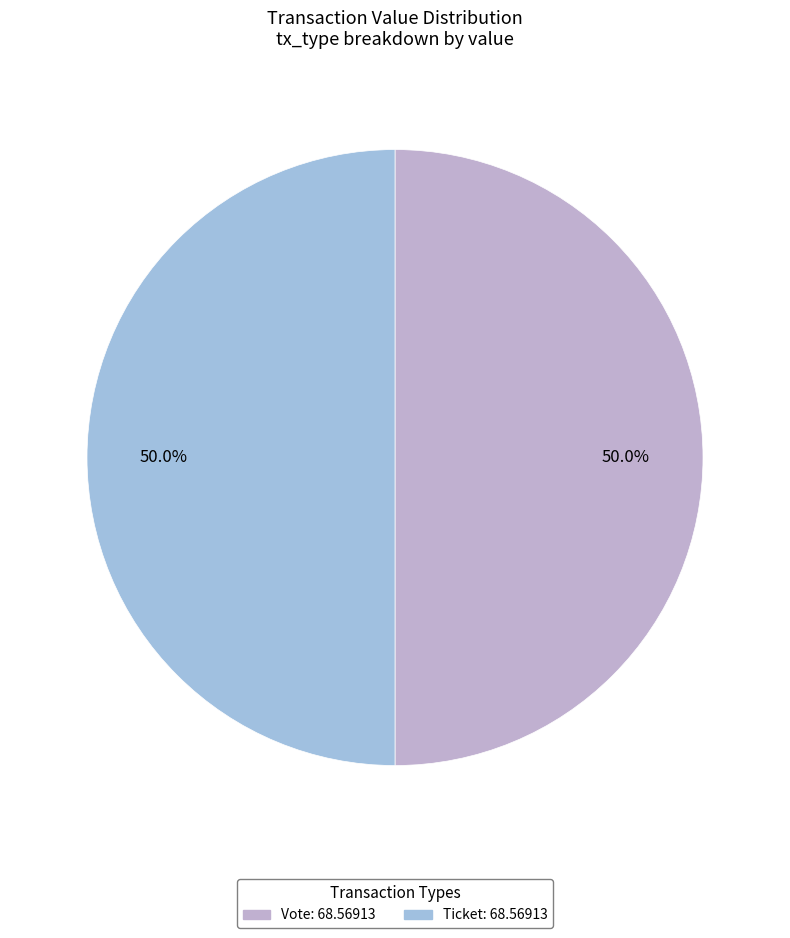

How many slices are in this pie chart?

2